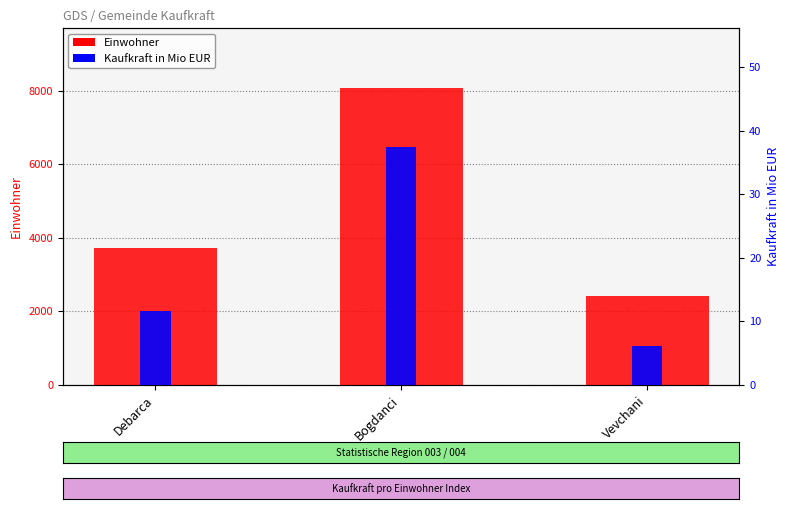

Which has a higher value, Bogdanci or Vevchani?

Bogdanci